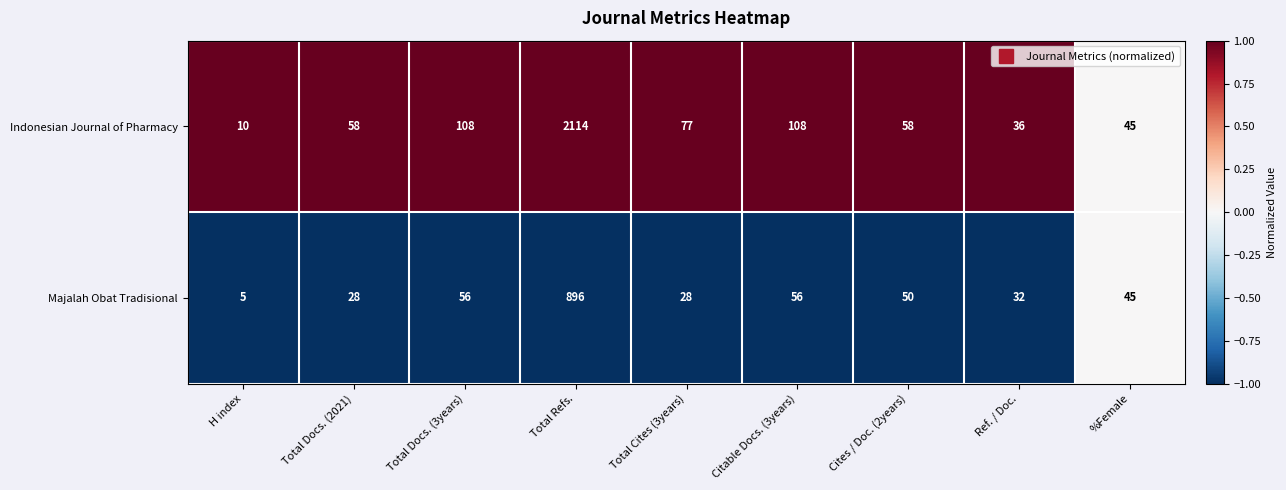

Which category has the highest value across all series?

Total Refs.